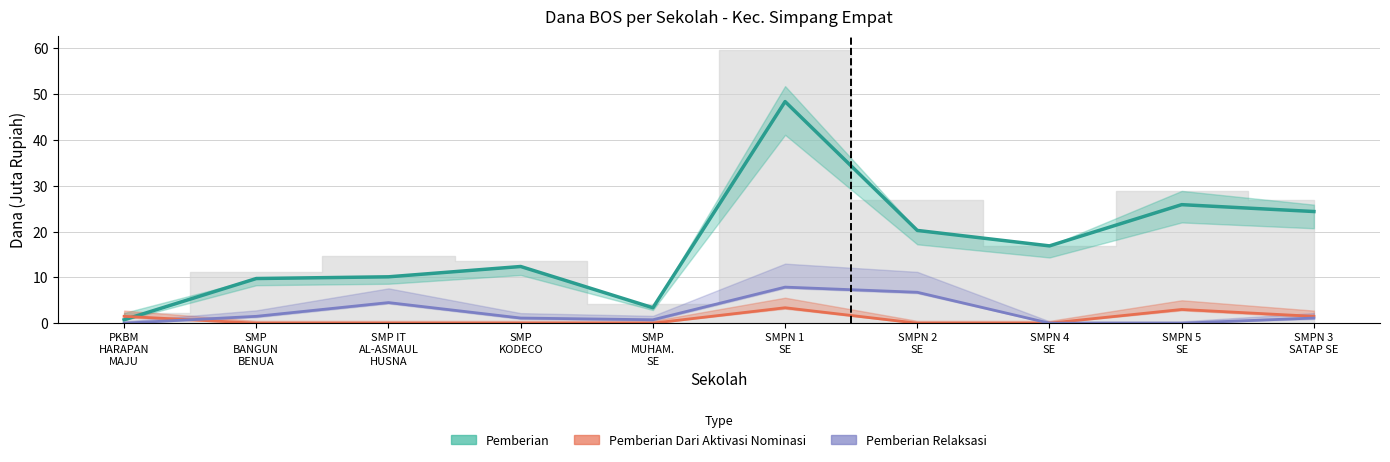

Where do Pemberian Relaksasi and Pemberian Dari Aktivasi Nominasi first cross each other?

PKBM HARAPAN MAJU and SMP BANGUN BENUA